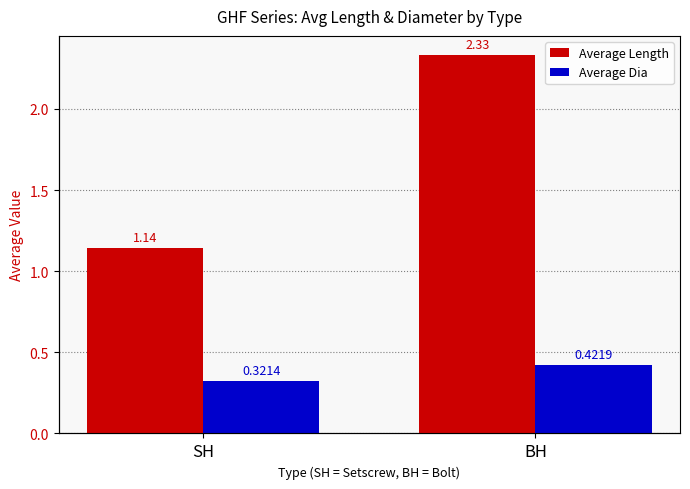

Which series has the widest spread of values?

Average Length